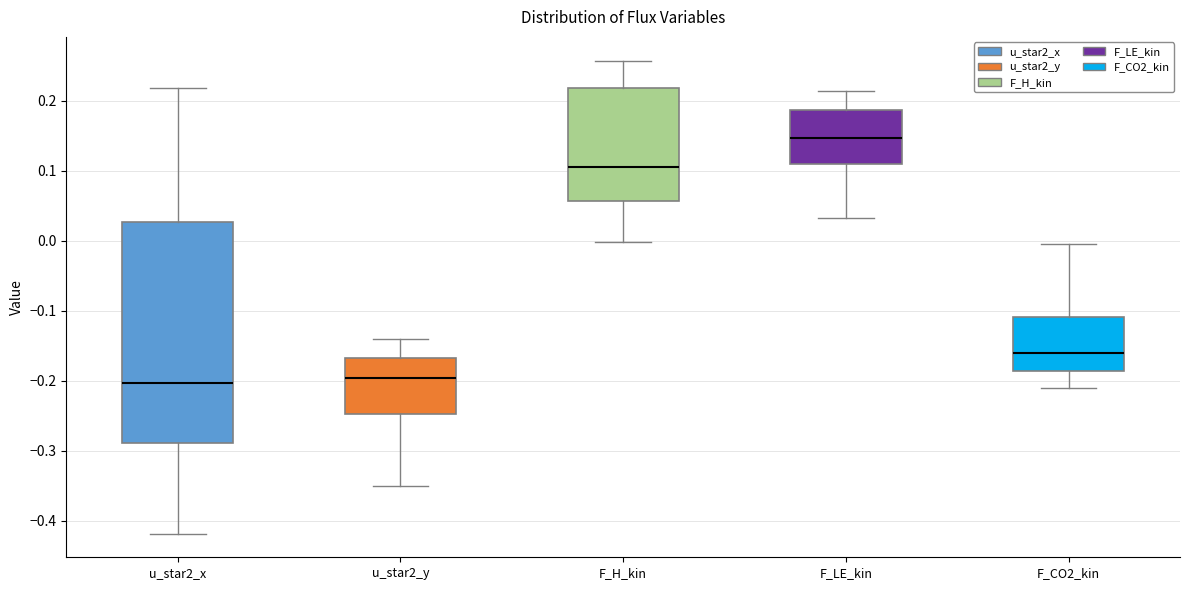

Reading left to right, read every box against the y-axis: the position of its median line, the range the box covers, and the ends of its whiskers. The values are not printed on the chart, so give them approximately, as read against the axis.

u_star2_x: median -0.20, box -0.29 to 0.03, whiskers -0.42 to 0.22
u_star2_y: median -0.20, box -0.25 to -0.17, whiskers -0.35 to -0.14
F_H_kin: median 0.11, box 0.06 to 0.22, whiskers 0.00 to 0.26
F_LE_kin: median 0.15, box 0.11 to 0.19, whiskers 0.03 to 0.21
F_CO2_kin: median -0.16, box -0.19 to -0.11, whiskers -0.21 to 0.00